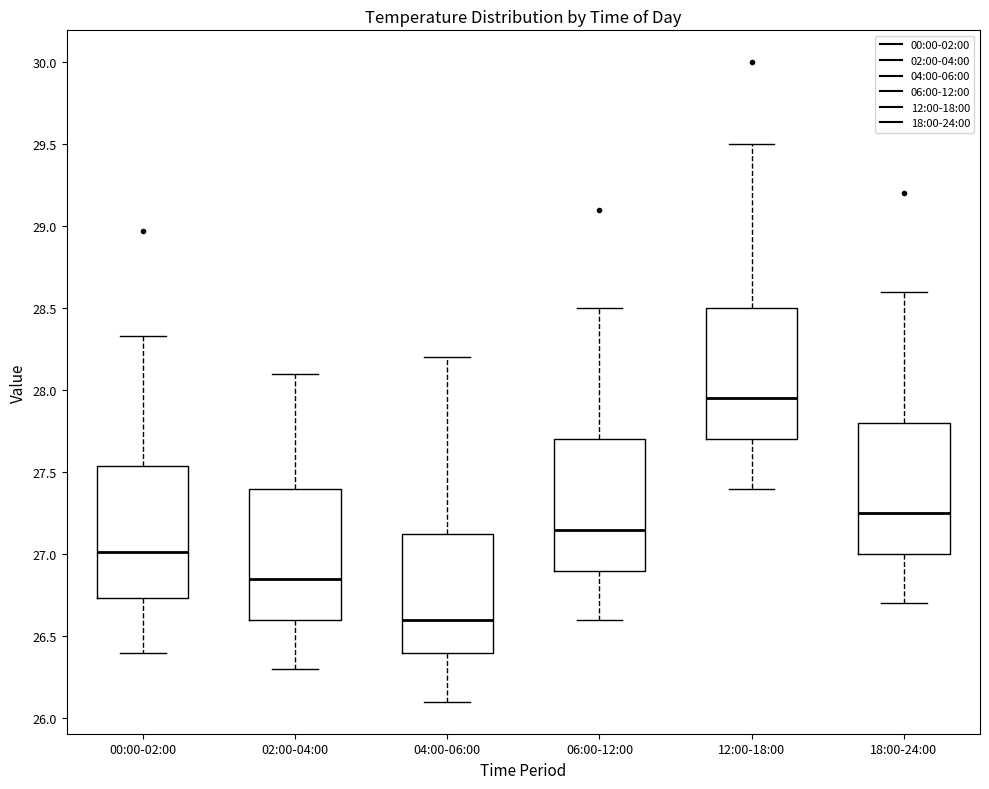

Where is the lower edge of the box for 06:00-12:00 on the y-axis? The values are not printed on the chart, so give them approximately, as read against the axis.

26.90